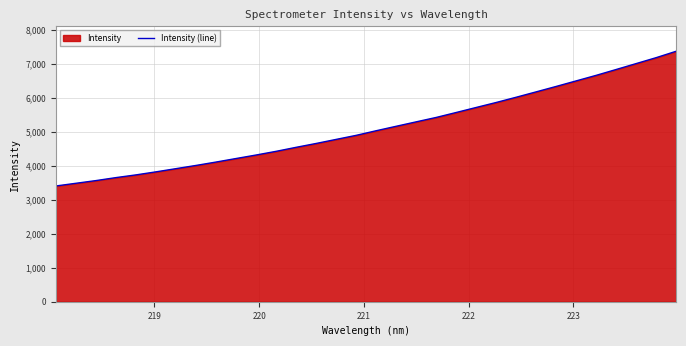

What is the minimum value shown in the chart?

3406.0